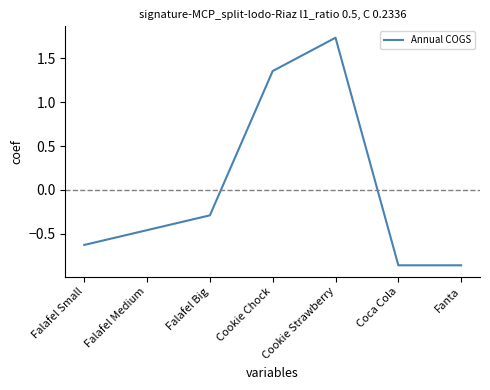

Where is the data nearest to the value 0?

Falafel Big